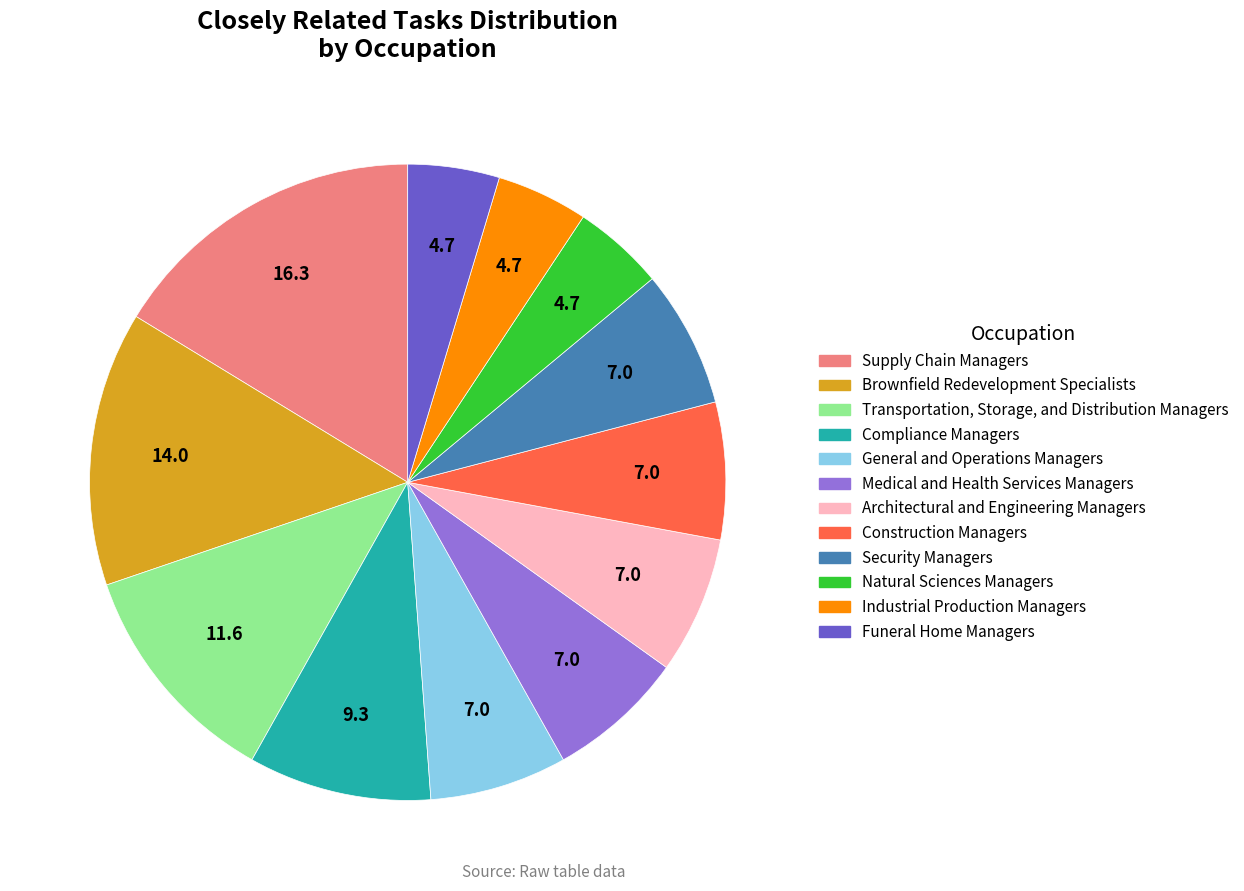

Combined, do Brownfield Redevelopment Specialists and Supply Chain Managers account for over 50%?

No